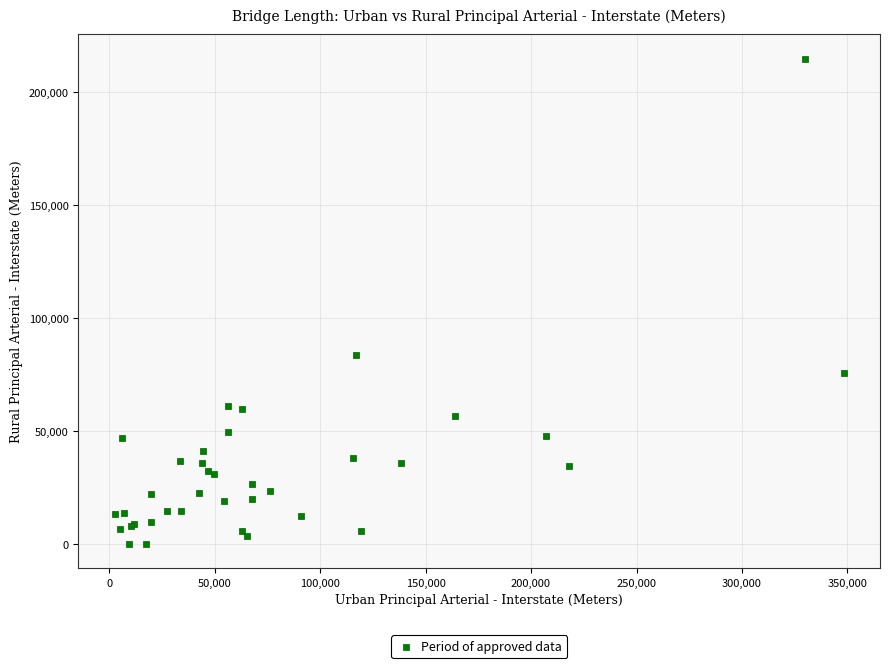

What Y value in the scatter plot is closest to 107400?

83526.8